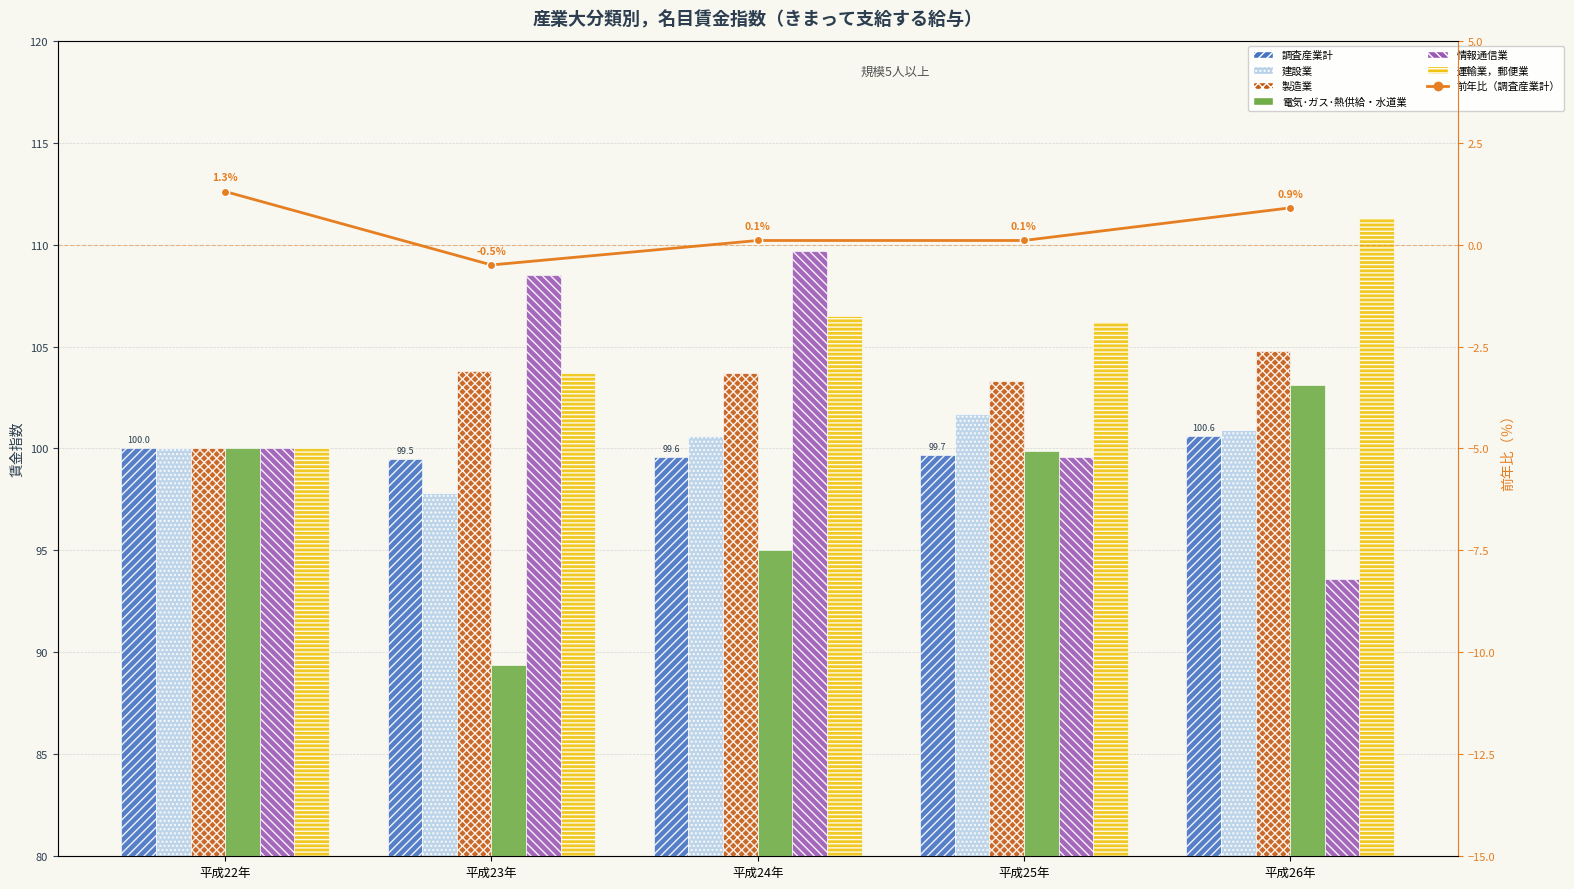

Between 平成26年 and 平成23年, which is larger?

平成26年